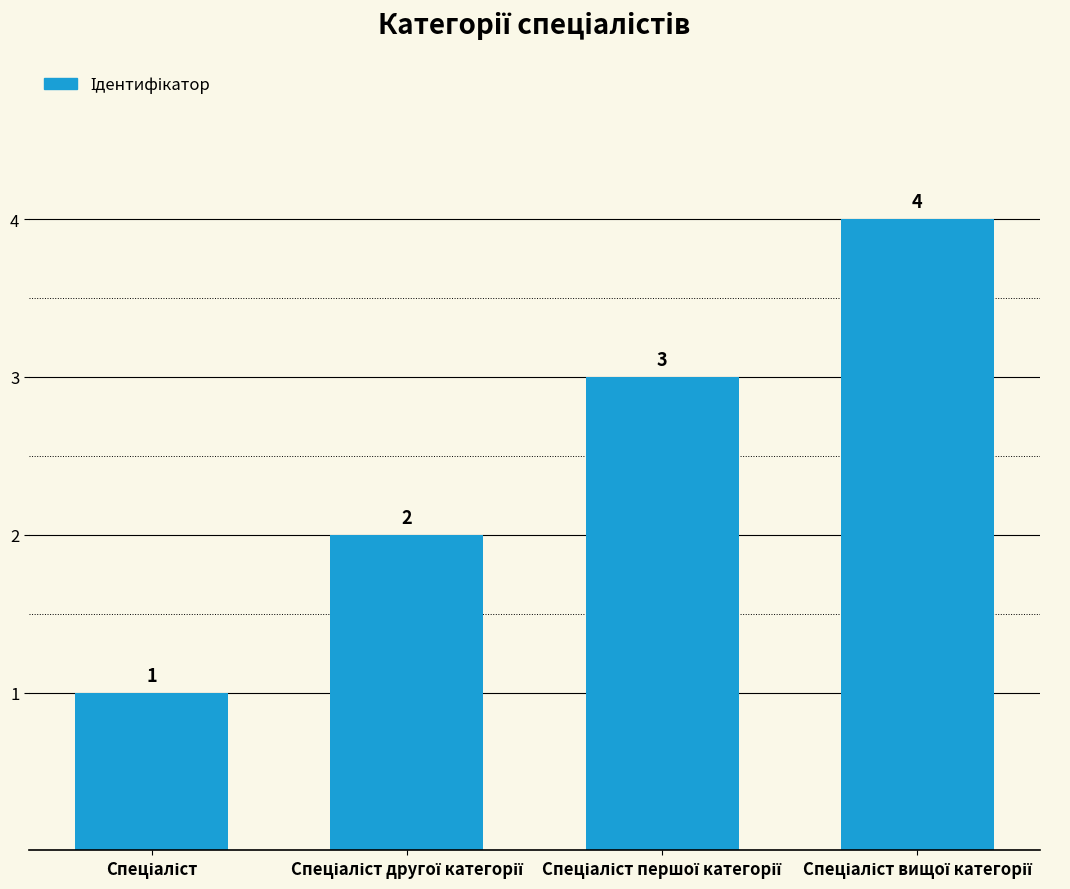

What is the sum of all values?

10